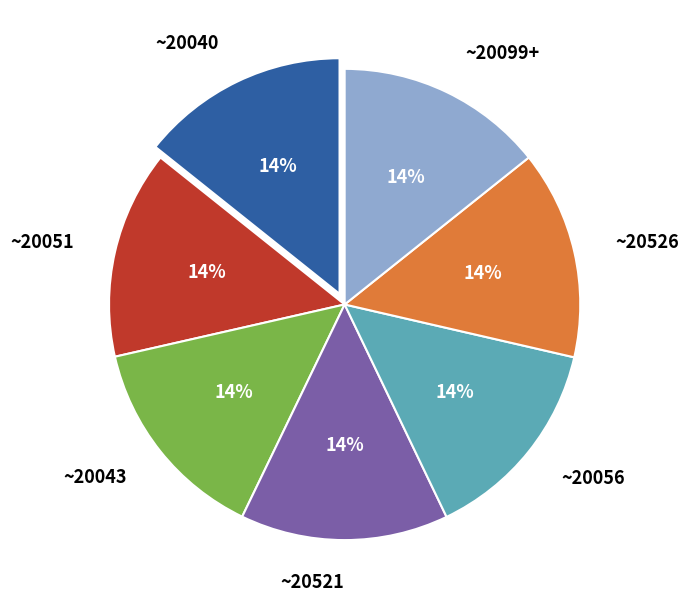

Is it true that ~20526 is 29% of the pie?

False